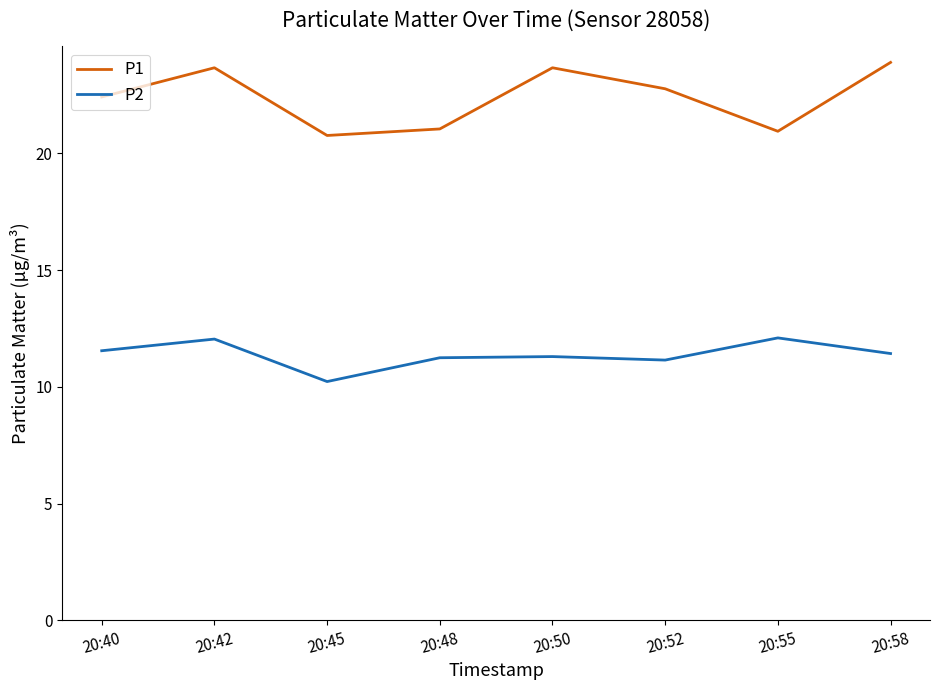

What are all the series names shown in the legend?

P1, P2